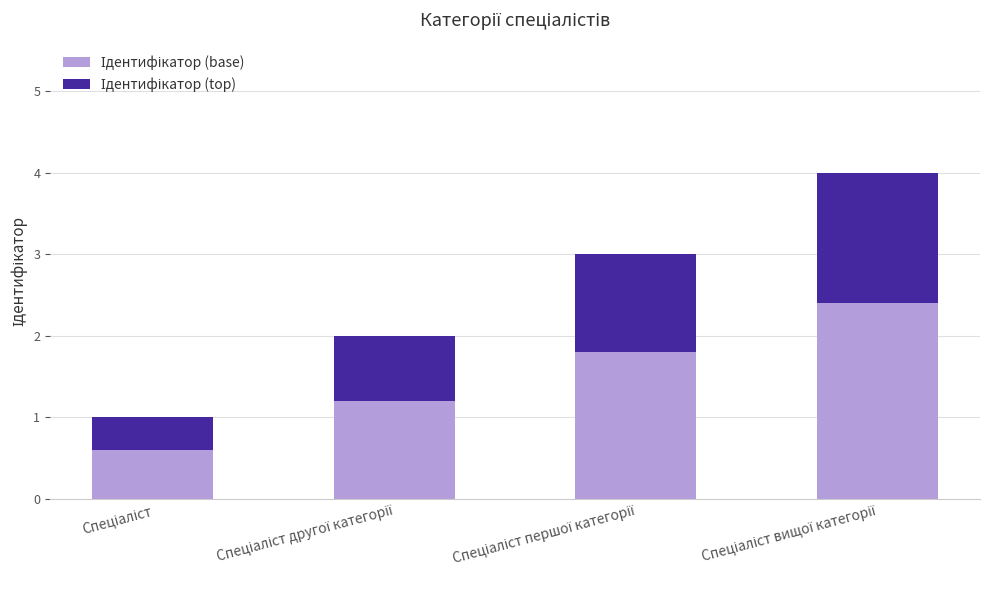

Rank the series by their maximum value, from highest to lowest.

Ідентифікатор (base), Ідентифікатор (top)